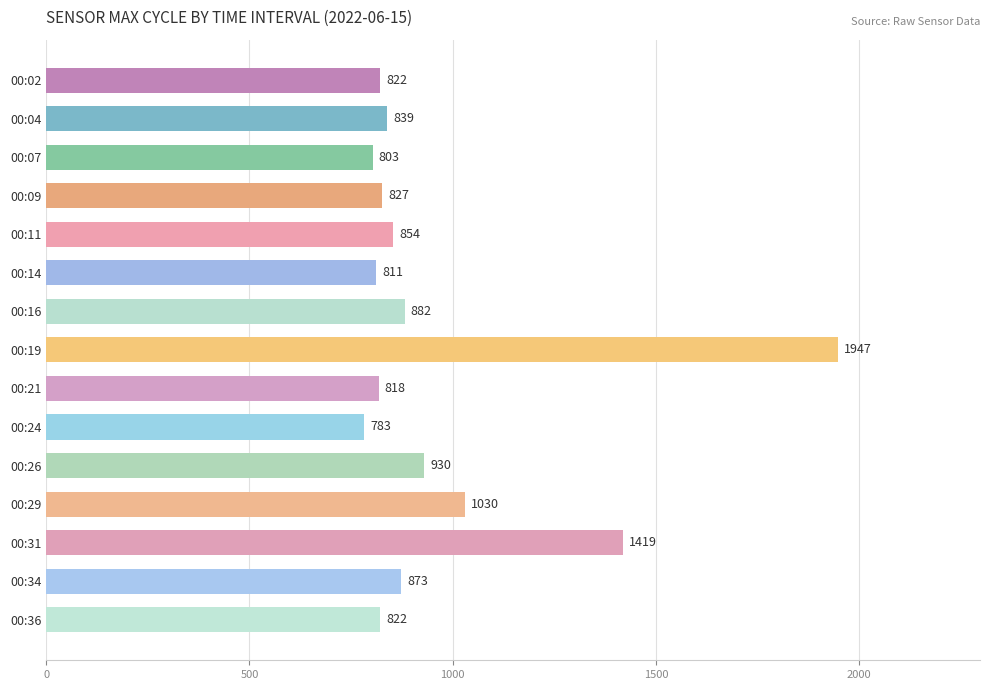

Count the number of data series in this chart.

1